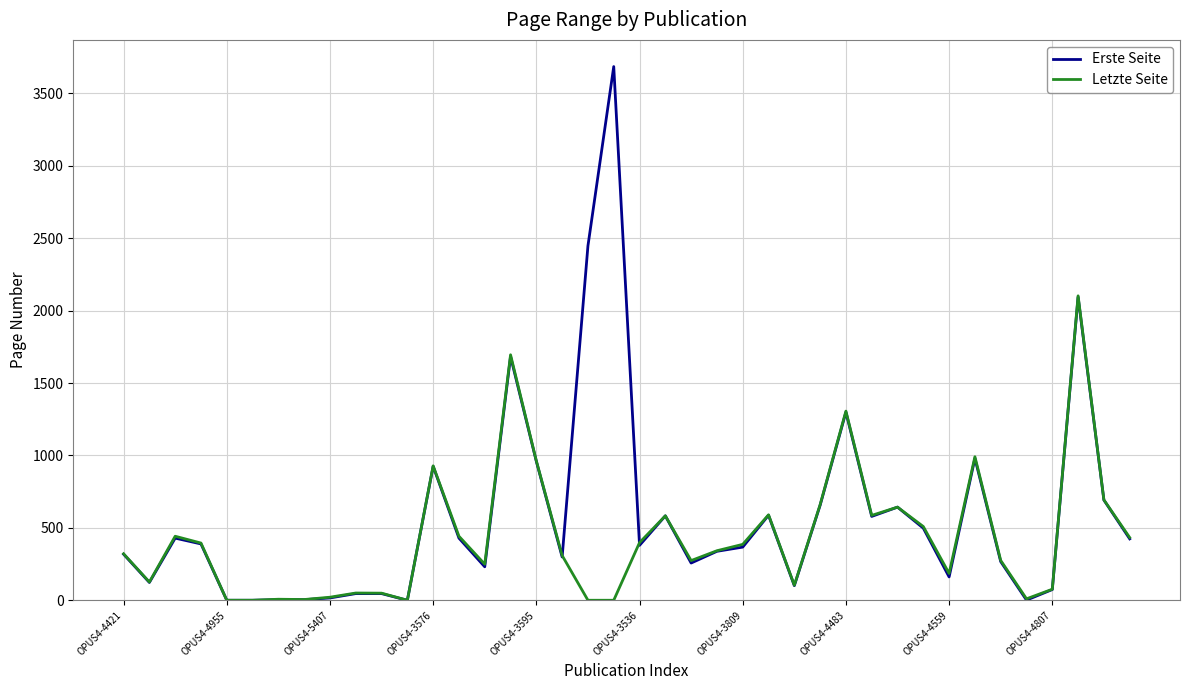

List the series in order of their peak value, lowest first.

Letzte Seite, Erste Seite